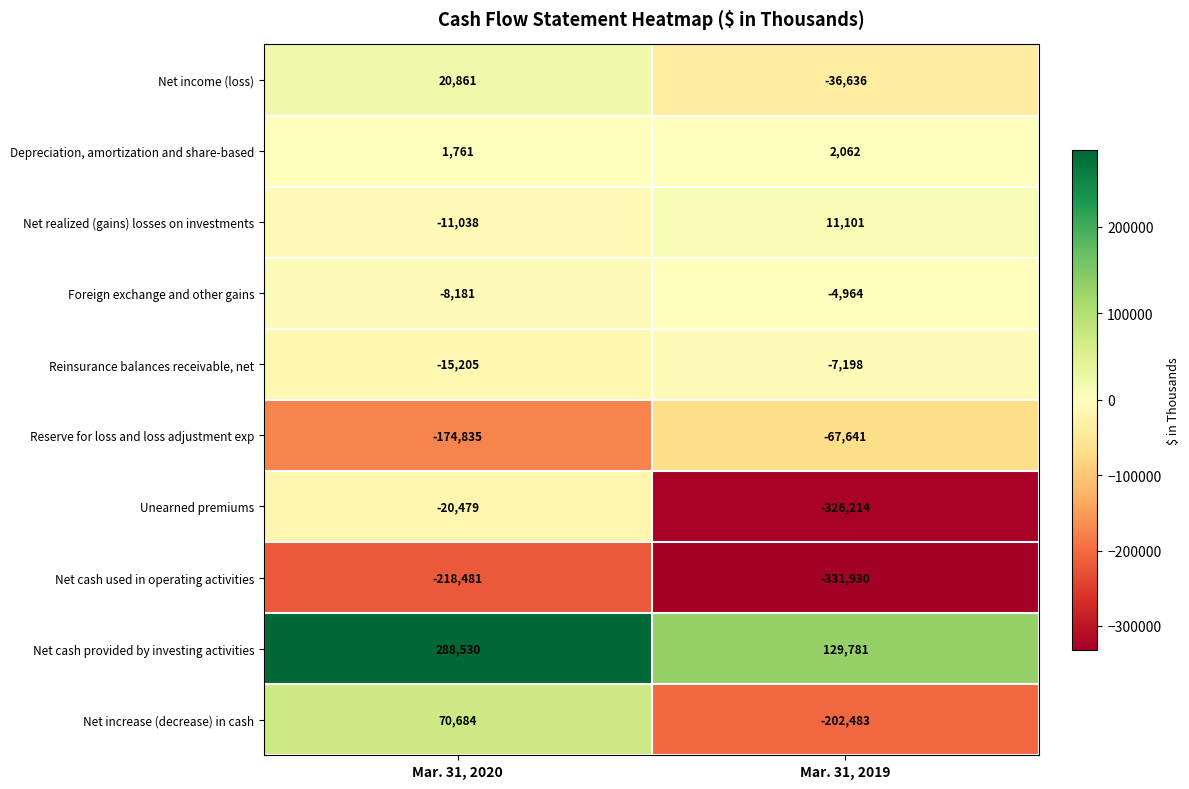

What is the sum of the Net cash used in operating activities values at Mar. 31, 2020 and Mar. 31, 2019?

-550411